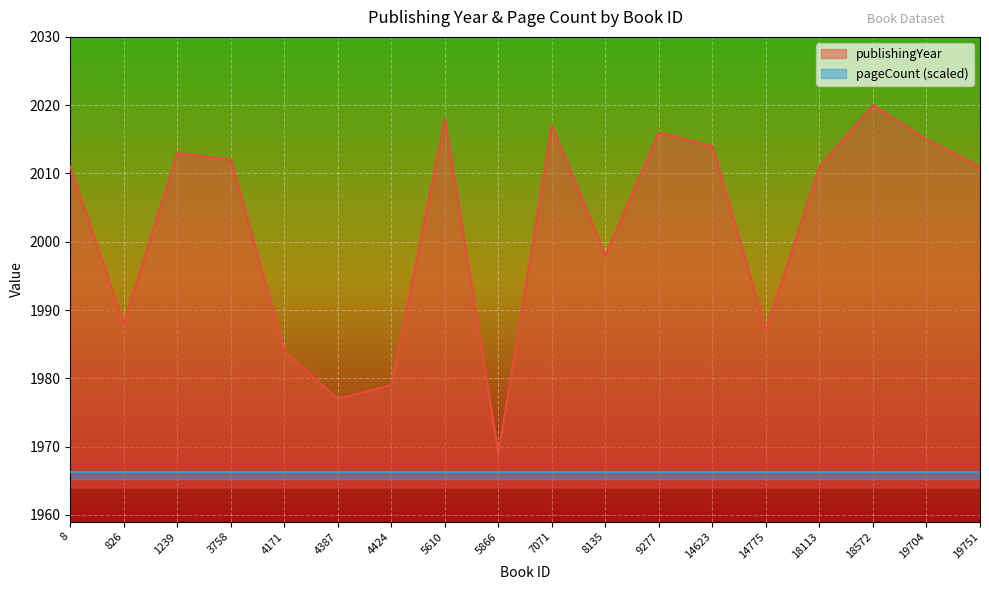

True or false: the data shows 2955 at 5866.

False